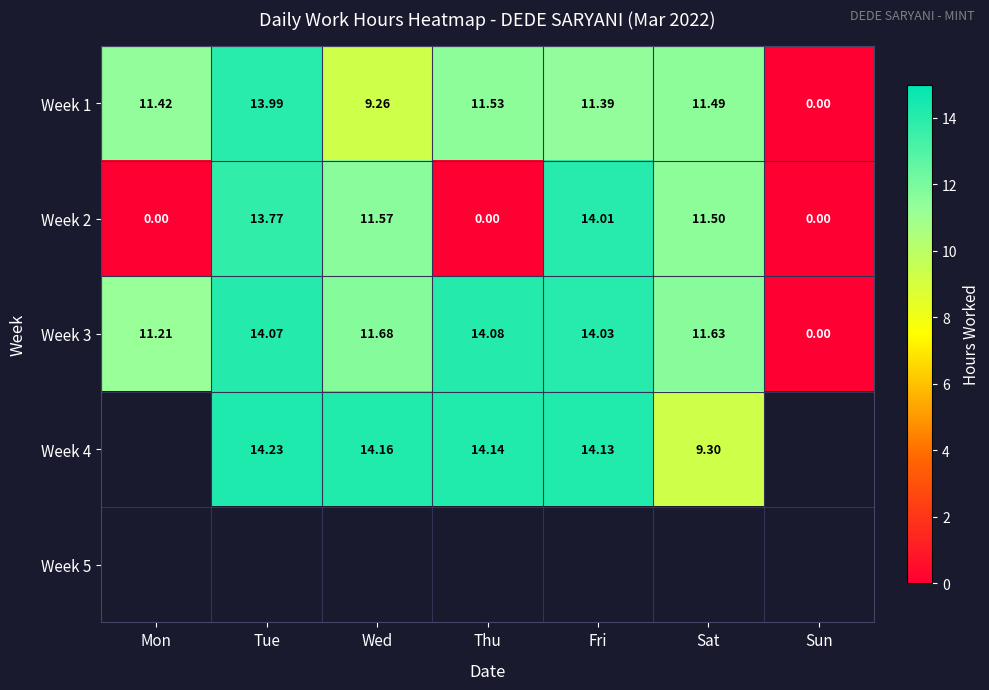

What is the difference between the second highest and minimum values in the Week 3 series?

14.1